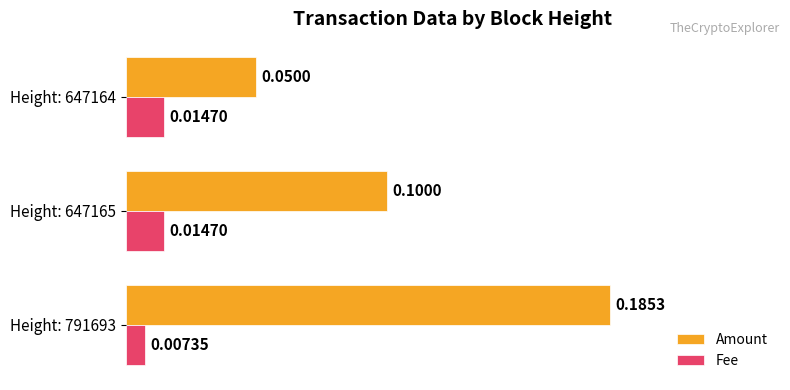

Which series has the largest total across all categories?

Amount